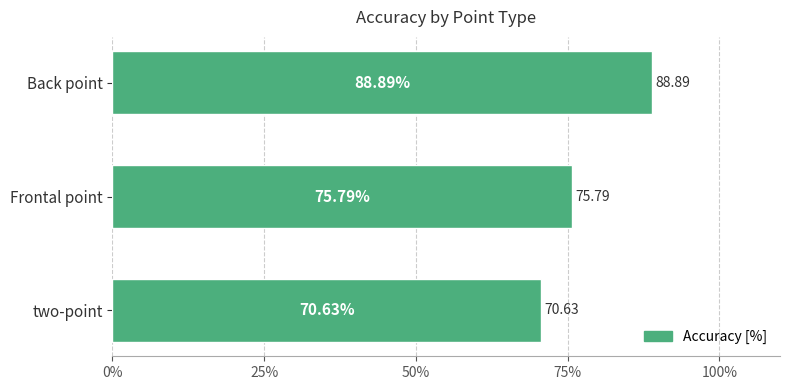

What is the average value?

78.4